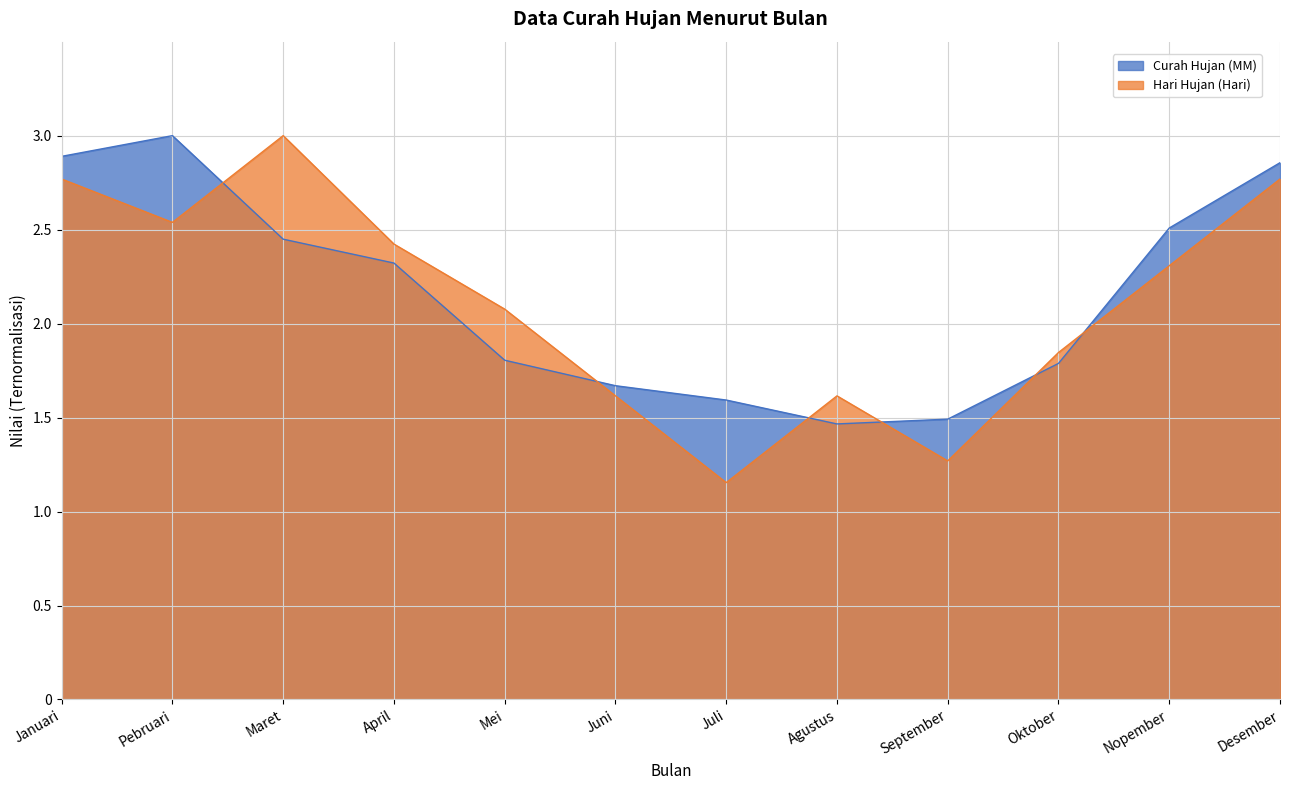

How many data points does each series have?

12